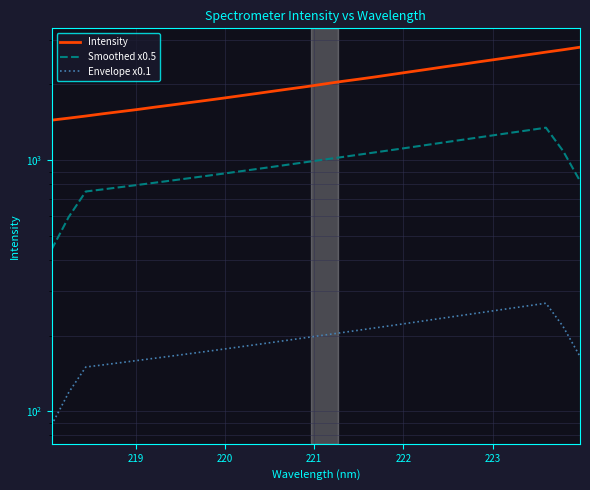

How many data points in Intensity are above 2008?

16